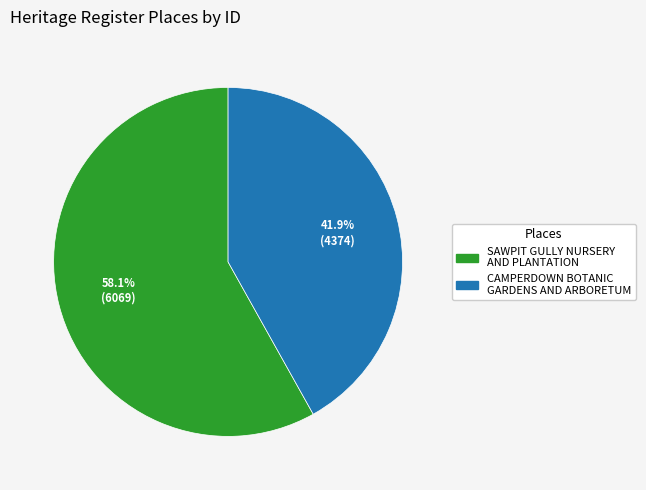

How many slices are in this pie chart?

2